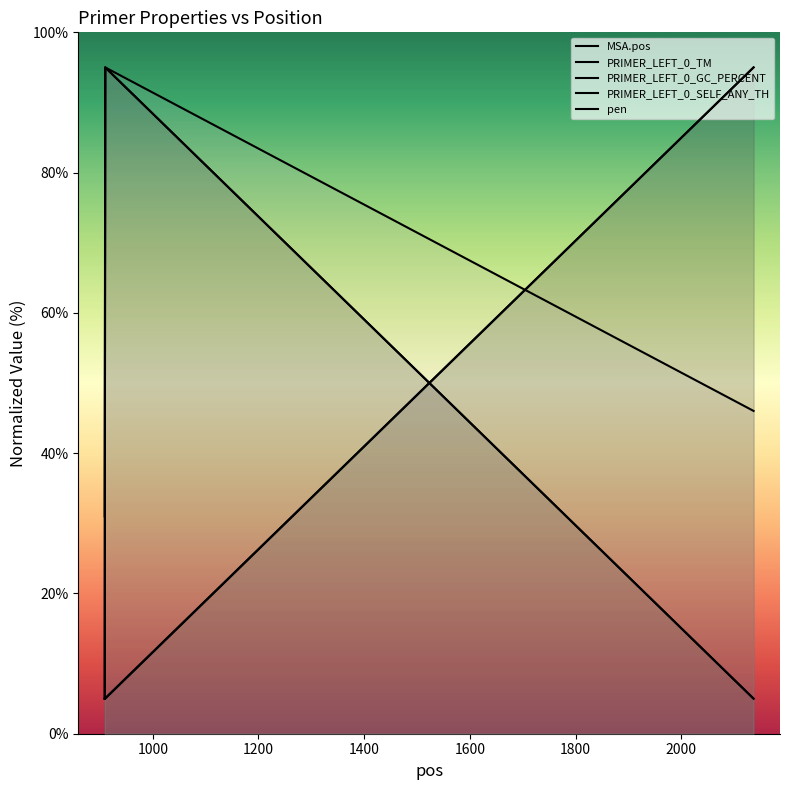

Which series has the widest spread of values?

MSA.pos